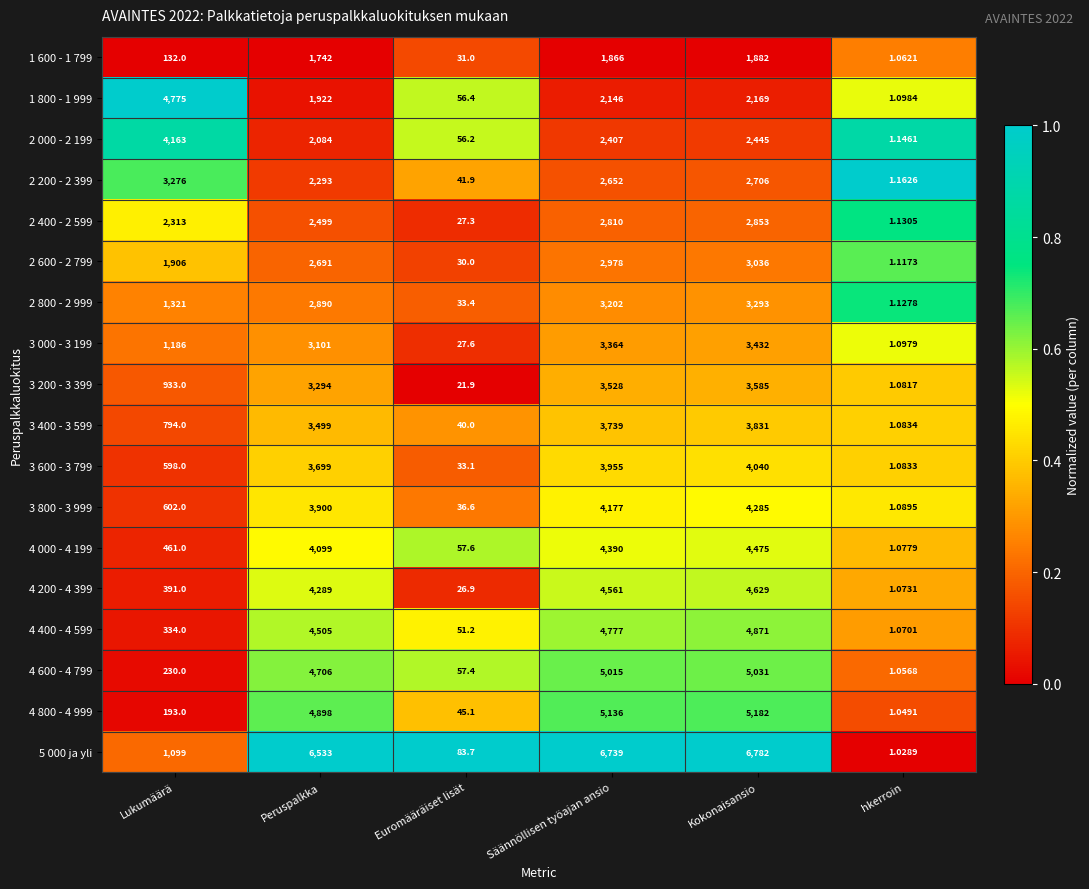

Rank the series at Kokonaisansio from highest to lowest value.

5 000 ja yli, 4 800 - 4 999, 4 600 - 4 799, 4 400 - 4 599, 4 200 - 4 399, 4 000 - 4 199, 3 800 - 3 999, 3 600 - 3 799, 3 400 - 3 599, 3 200 - 3 399, 3 000 - 3 199, 2 800 - 2 999, 2 600 - 2 799, 2 400 - 2 599, 2 200 - 2 399, 2 000 - 2 199, 1 800 - 1 999, 1 600 - 1 799